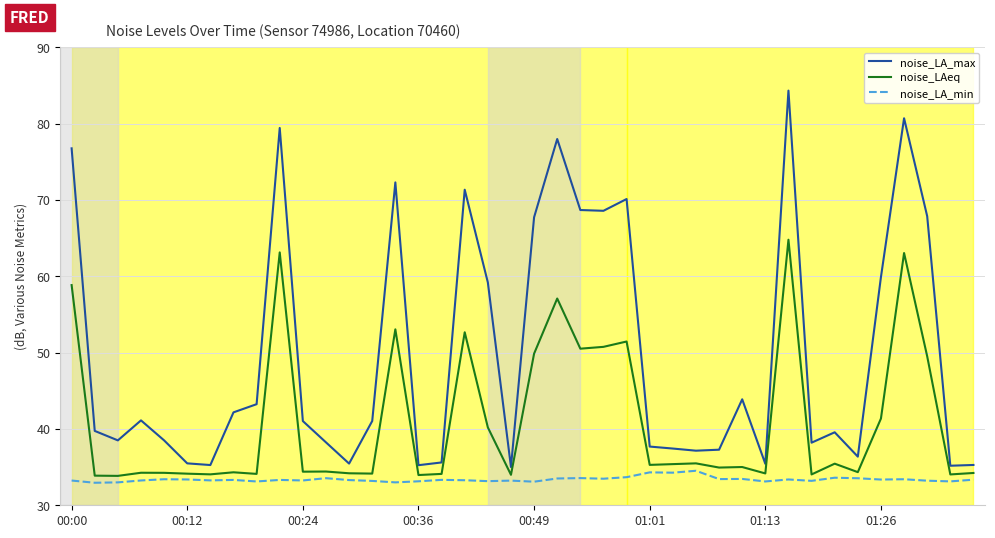

True or false: noise_LA_min has more than 2 points higher than both neighbors.

True